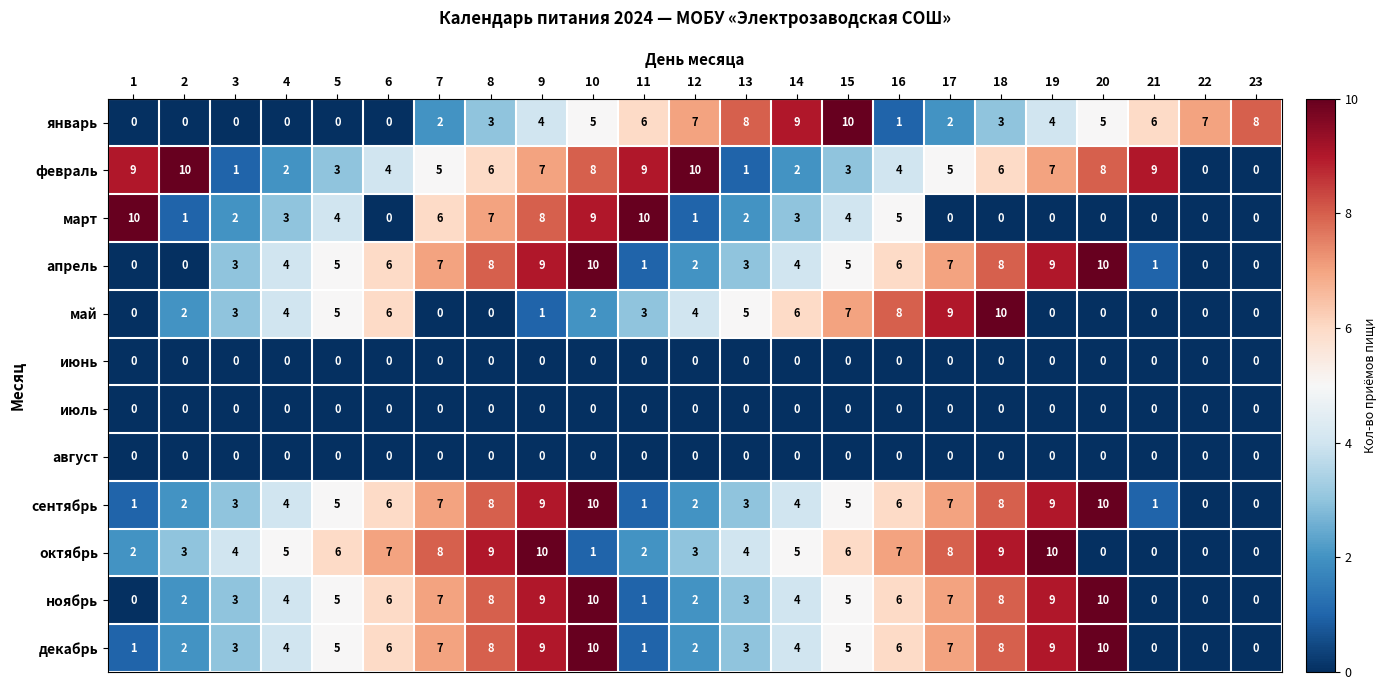

What is the total value across all series at 13?

32